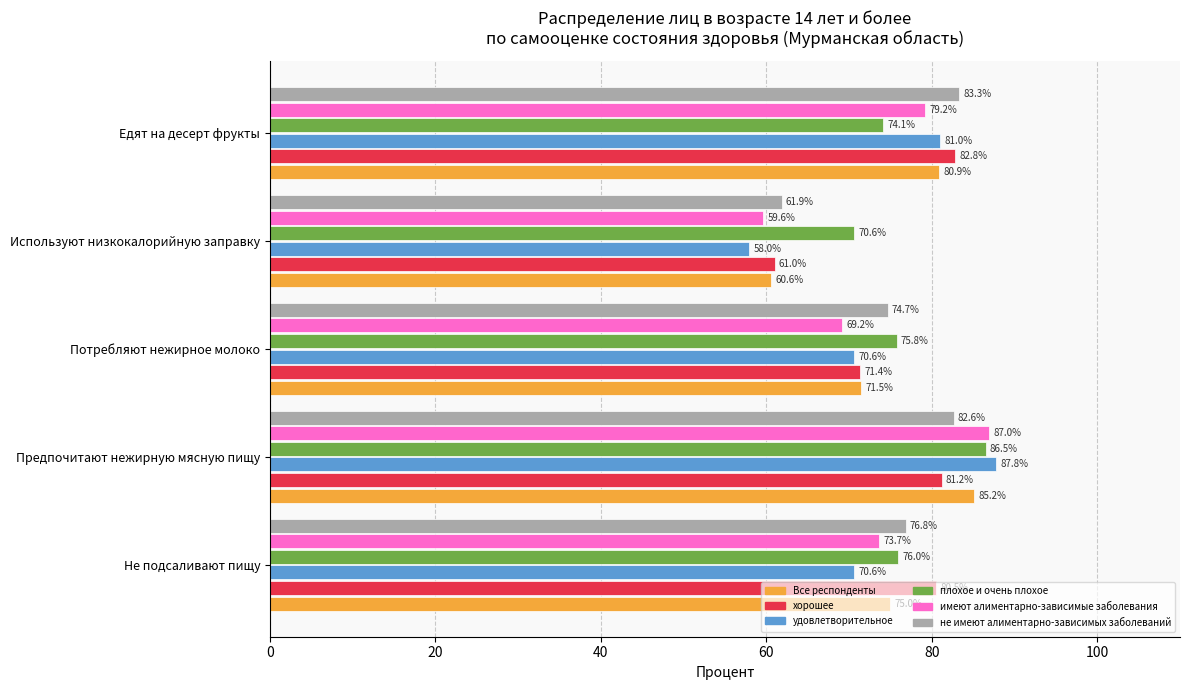

What is the sum of the не имеют алиментарно-зависимых заболеваний values at Едят на десерт фрукты and Потребляют нежирное молоко?

158.0